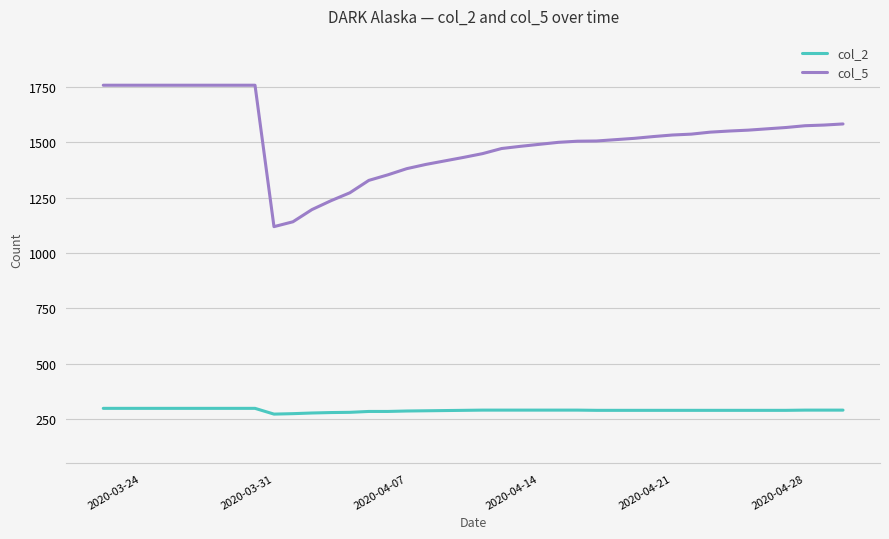

List the series in order of their overall mean, highest first.

col_5, col_2